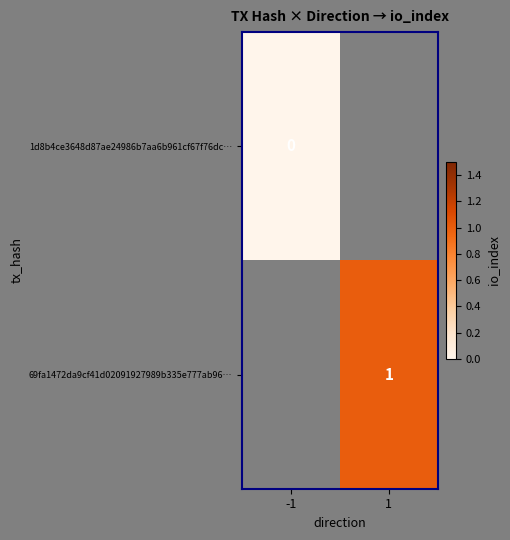

True or false: 69fa1472da9cf41d02091927989b335e777ab96… has a value of 1 at 1.

True